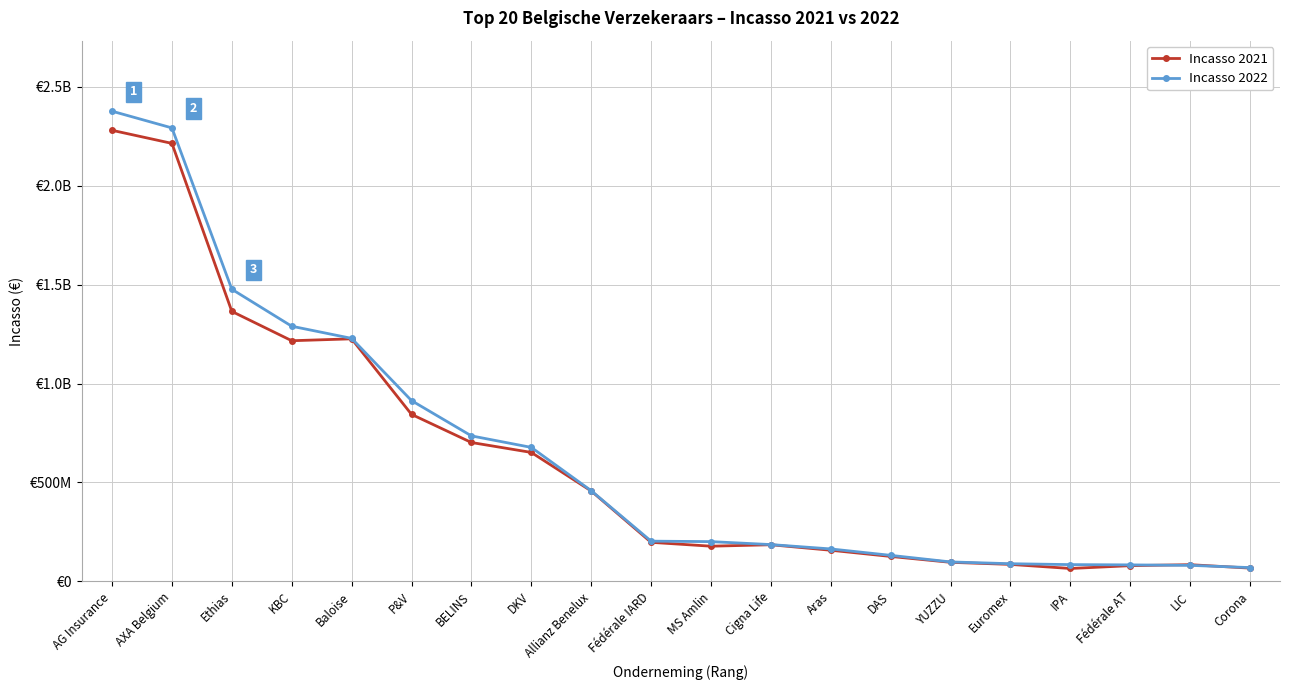

At which category is the sum across all series the highest?

AG Insurance